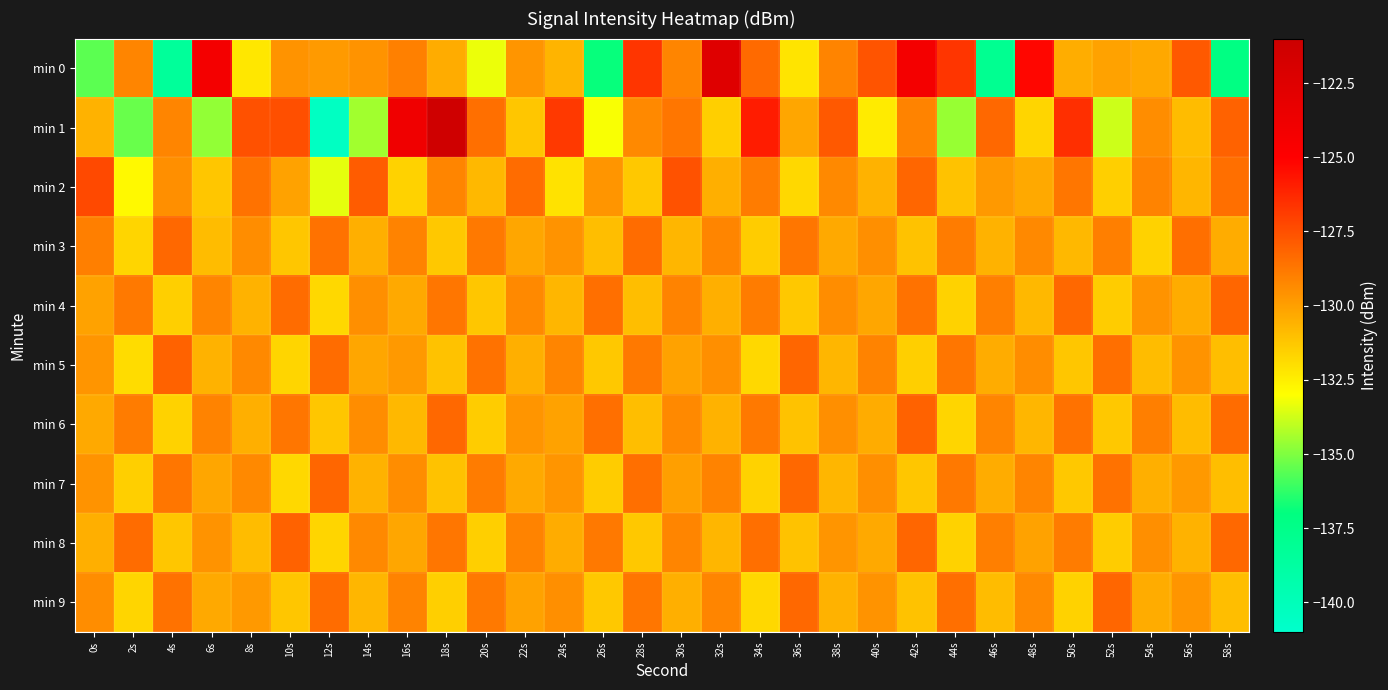

Between 24s and 56s, which is larger?

56s